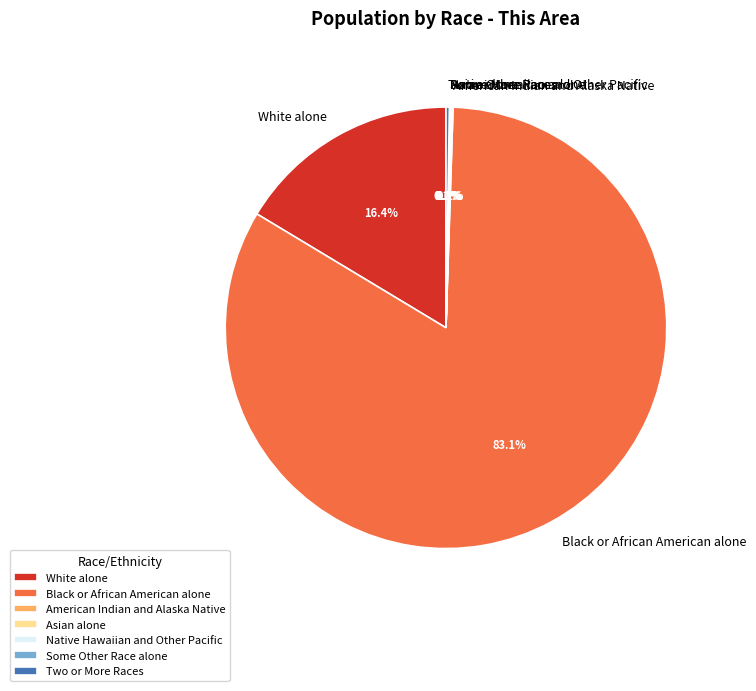

To the nearest percent, what is the difference between the largest and smallest slice percentages?

83%